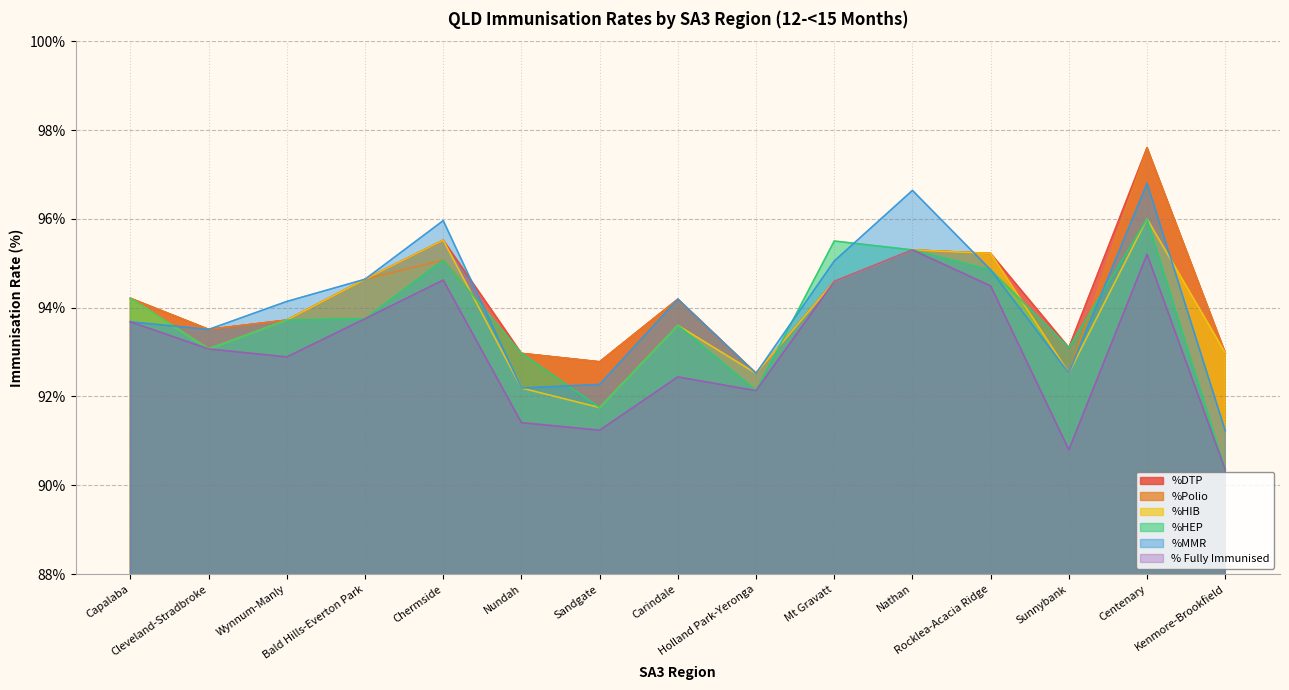

Reading left to right, transcribe all the data shown in this chart.

%DTP: 94.2	93.5	93.7	94.6	95.5	93.0	92.8	94.2	92.5	94.6	95.3	95.2	93.1	97.6	93.0
%Polio: 94.2	93.5	93.7	94.6	95.1	93.0	92.8	94.2	92.5	94.6	95.3	95.2	92.5	97.6	93.0
%HIB: 94.2	93.1	93.7	94.6	95.5	92.2	91.8	93.6	92.5	94.6	95.3	95.2	92.5	96.0	93.0
%HEP: 94.2	93.1	93.7	93.8	95.1	93.0	91.8	93.6	92.1	95.5	95.3	94.8	93.1	96.0	90.3
%MMR: 93.7	93.5	94.1	94.6	96.0	92.2	92.3	94.2	92.5	95.0	96.6	94.8	92.5	96.8	91.2
% Fully Immunised: 93.7	93.1	92.9	93.8	94.6	91.4	91.2	92.4	92.1	94.6	95.3	94.5	90.8	95.2	90.3